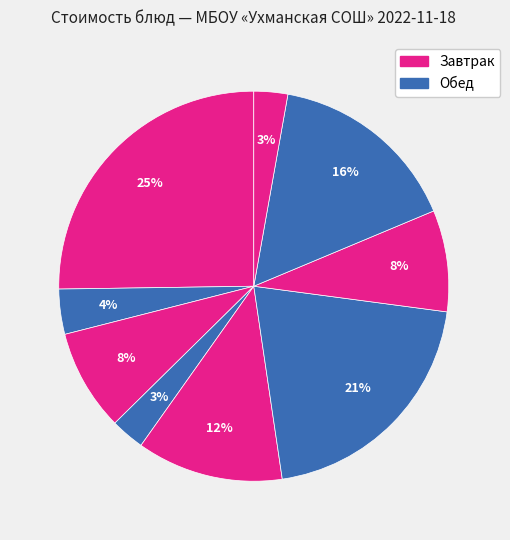

Count the number of slices in the pie.

9